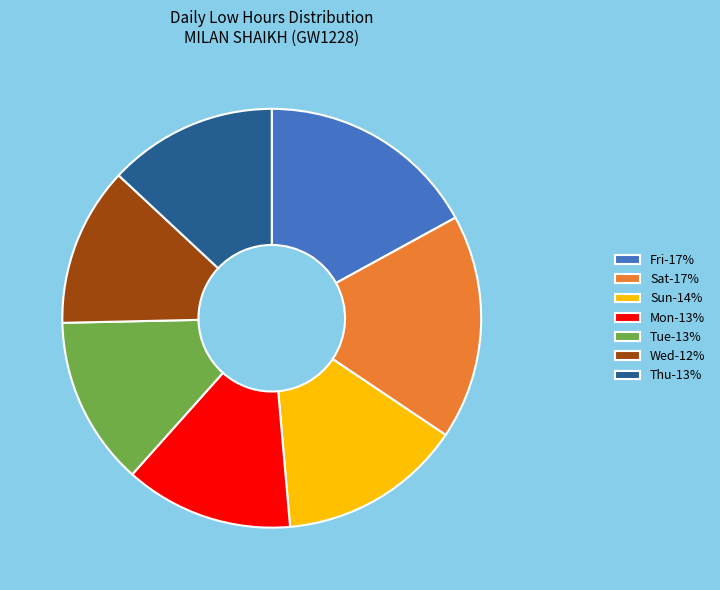

Between Wed-12% and Fri-17%, which is larger?

Fri-17%